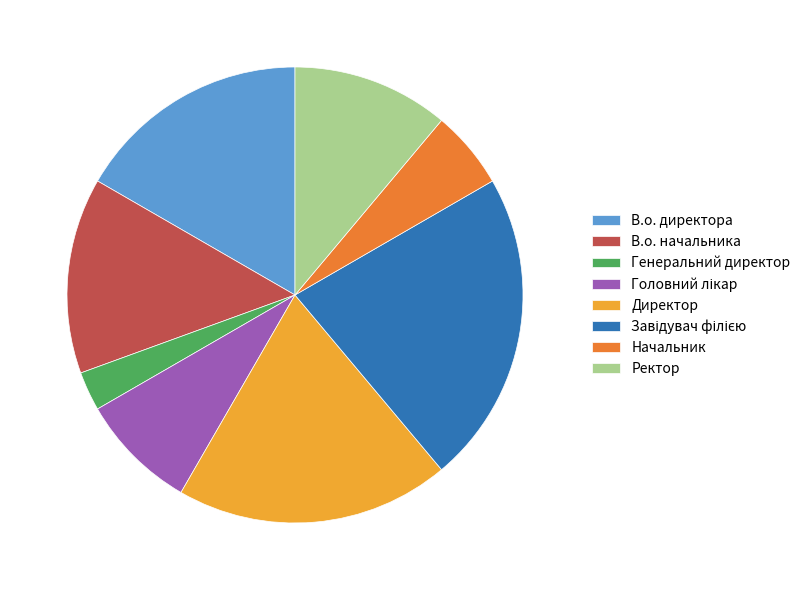

How many slices are in this pie chart?

8